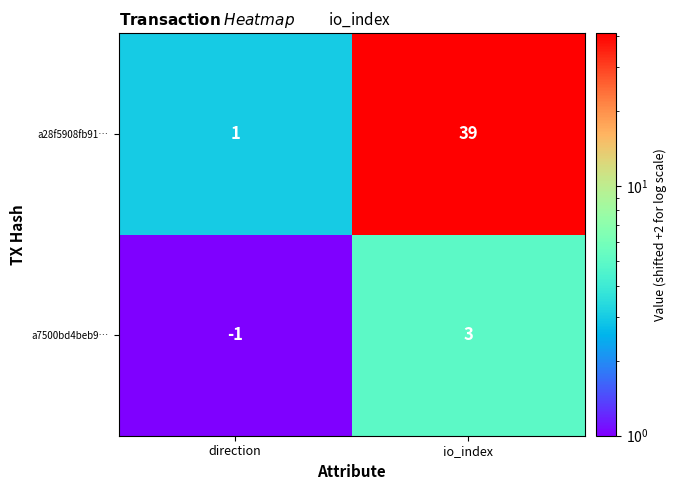

Reading left to right, transcribe all the data shown in this chart.

a28f5908fb91…: 1	39
a7500bd4beb9…: -1	3